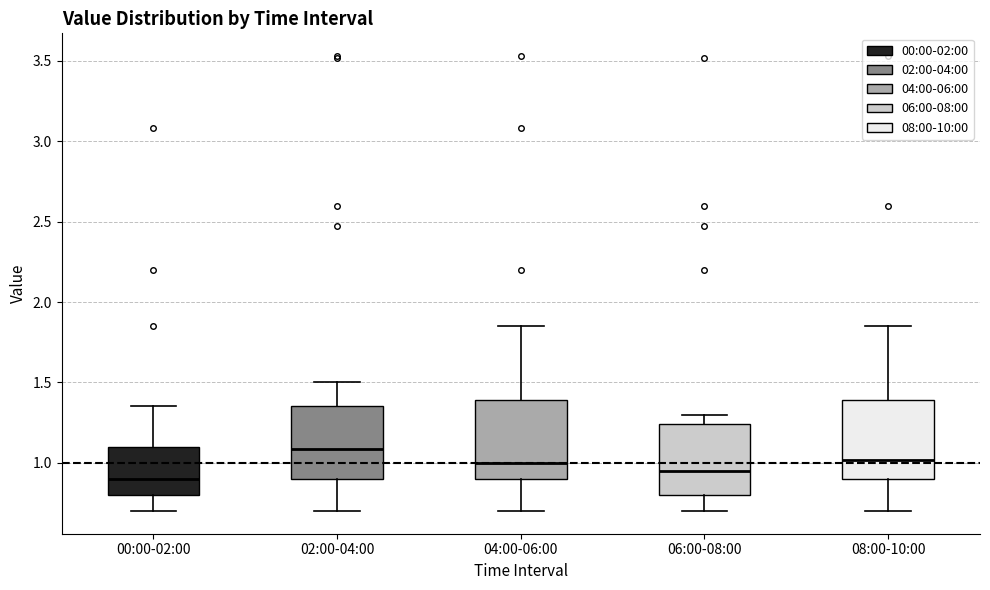

Reading left to right, read every box against the y-axis: the position of its median line, the range the box covers, and the ends of its whiskers. The values are not printed on the chart, so give them approximately, as read against the axis.

00:00-02:00: median 0.90, box 0.80 to 1.10, whiskers 0.70 to 1.35
02:00-04:00: median 1.10, box 0.90 to 1.35, whiskers 0.70 to 1.50
04:00-06:00: median 1.00, box 0.90 to 1.40, whiskers 0.70 to 1.85
06:00-08:00: median 0.95, box 0.80 to 1.25, whiskers 0.70 to 1.30
08:00-10:00: median 1.00, box 0.90 to 1.40, whiskers 0.70 to 1.85